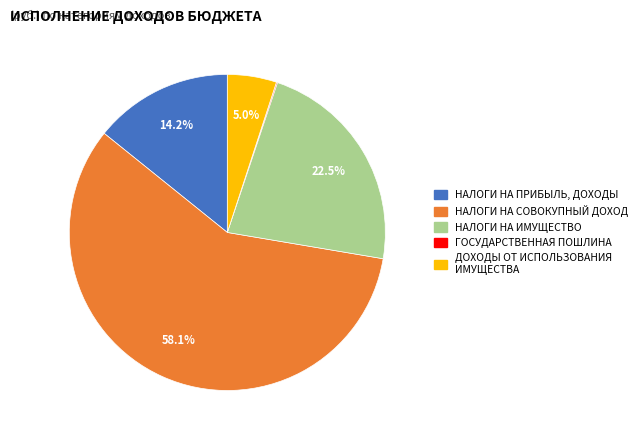

What is the largest slice in the pie chart?

НАЛОГИ НА СОВОКУПНЫЙ ДОХОД